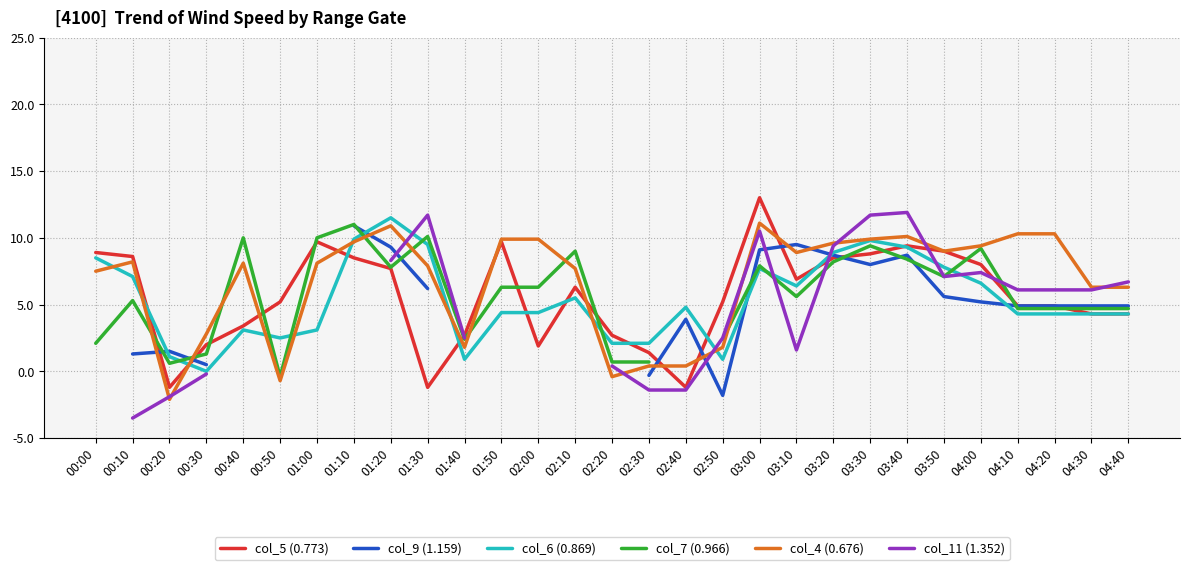

What is the minimum value shown in the chart?

-3.5